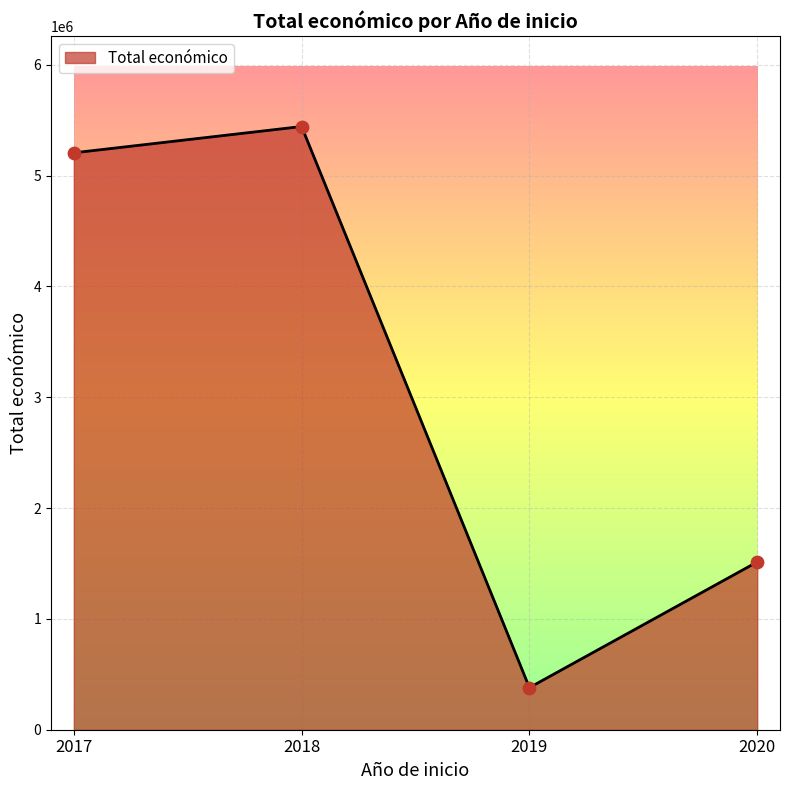

What is the change in value from 2018 to 2020?

-3928927